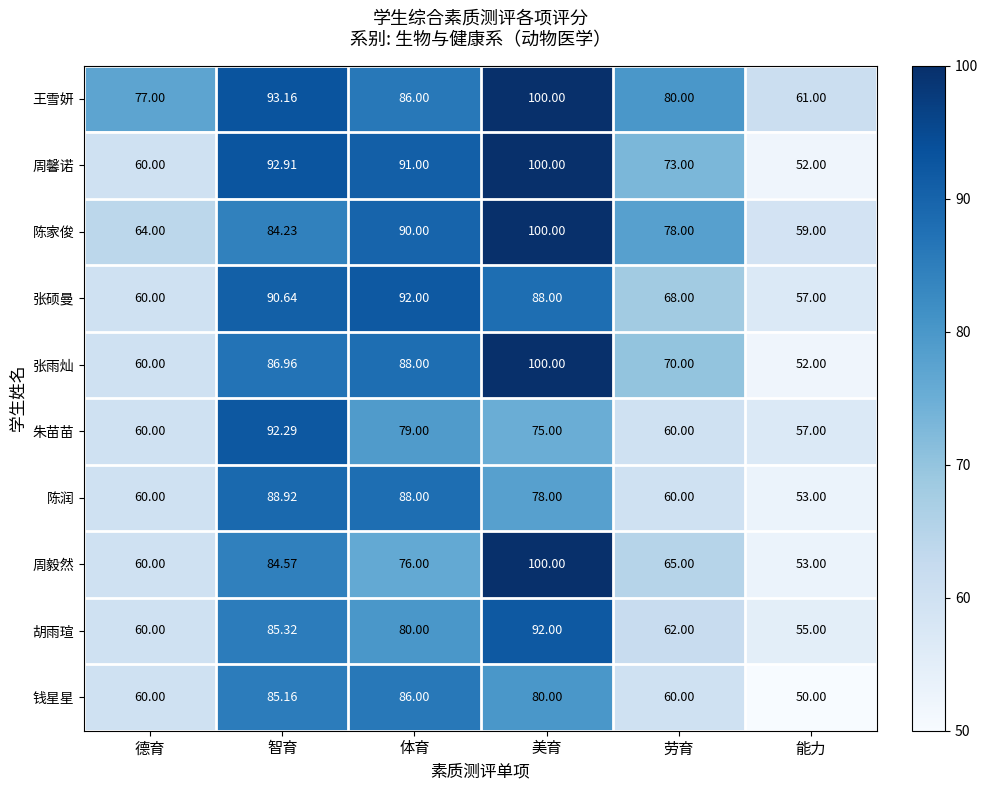

At which category does the chart reach its minimum across all series?

能力